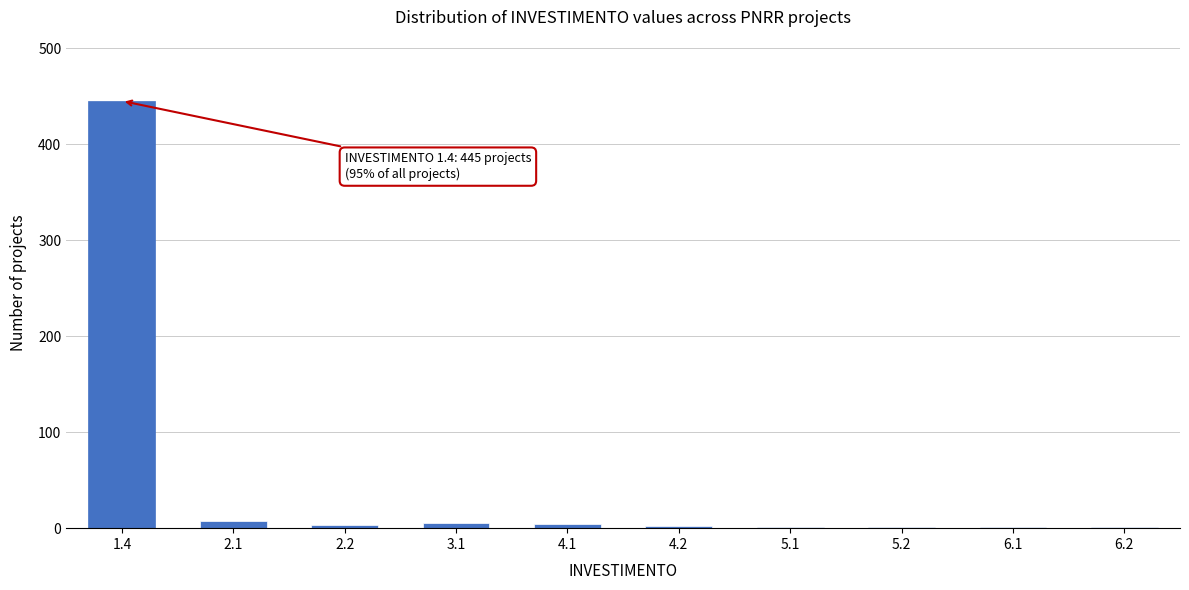

What is the maximum value shown in the chart?

445